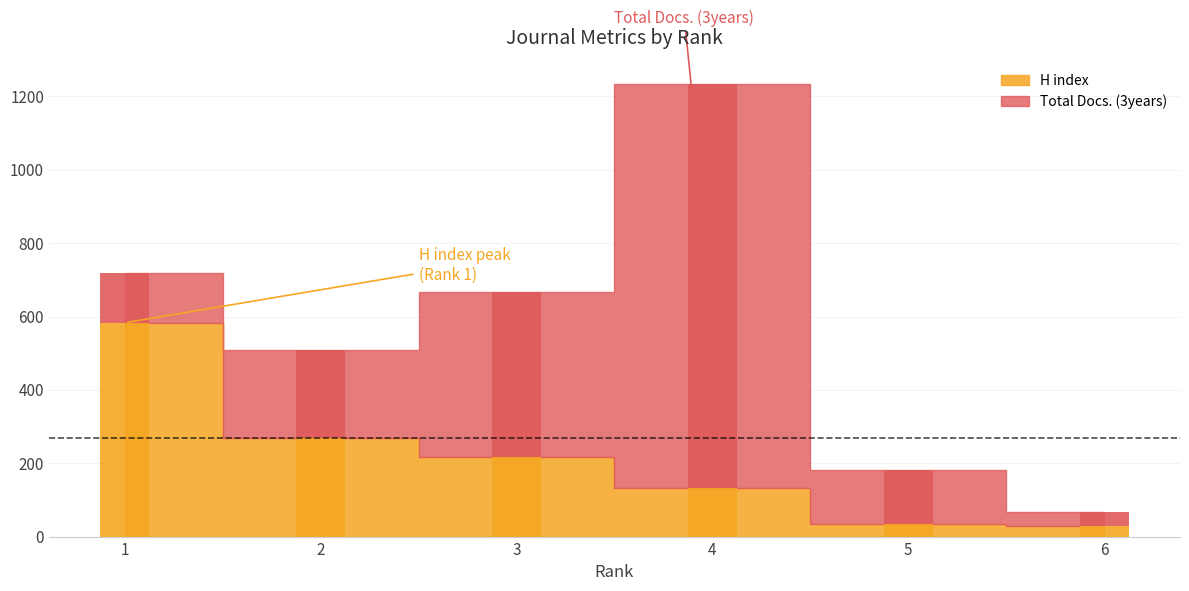

Count the number of categories in the chart.

6